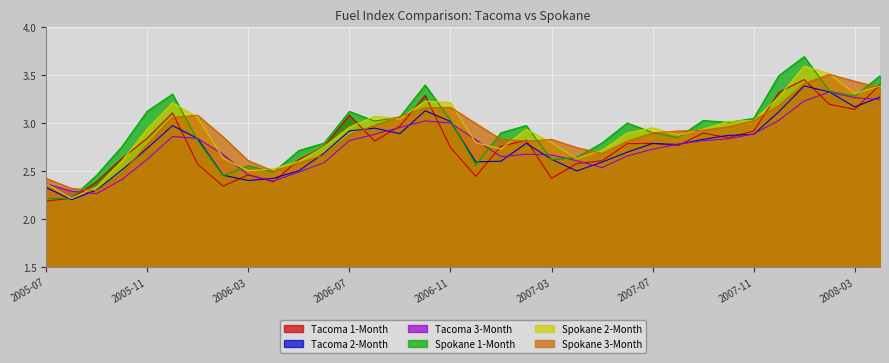

Is the value of Tacoma 1-Month at 2006-02 greater than the value of Spokane 1-Month at 2008-04?

No